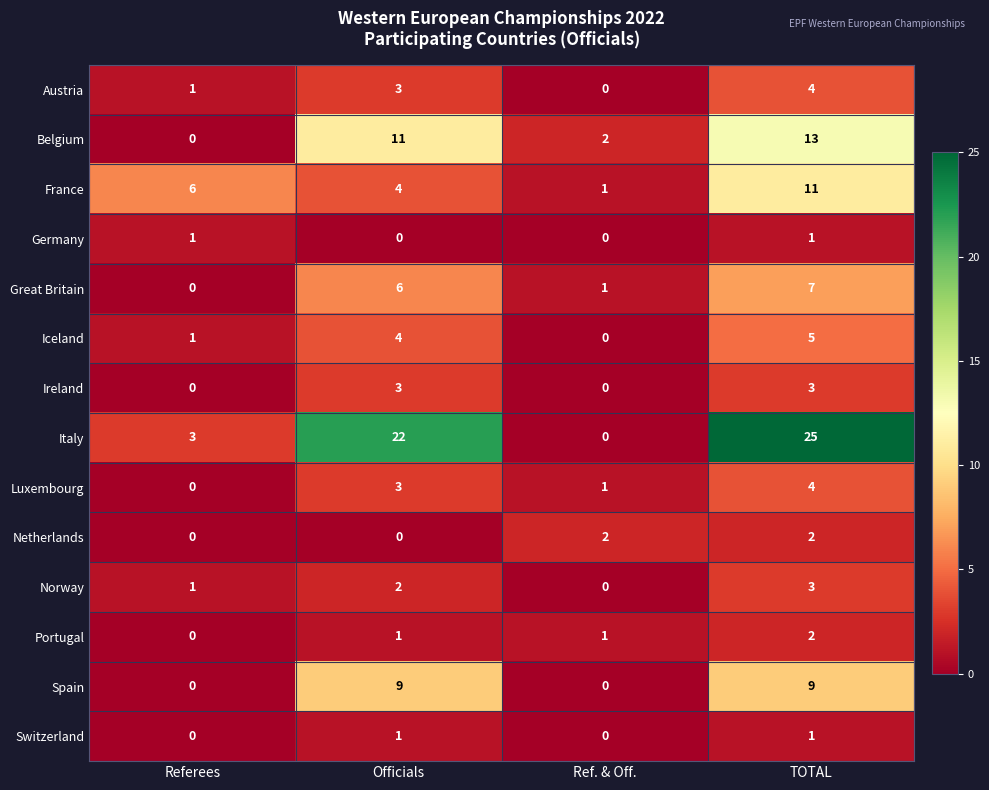

What is the total value across all series at Referees?

13